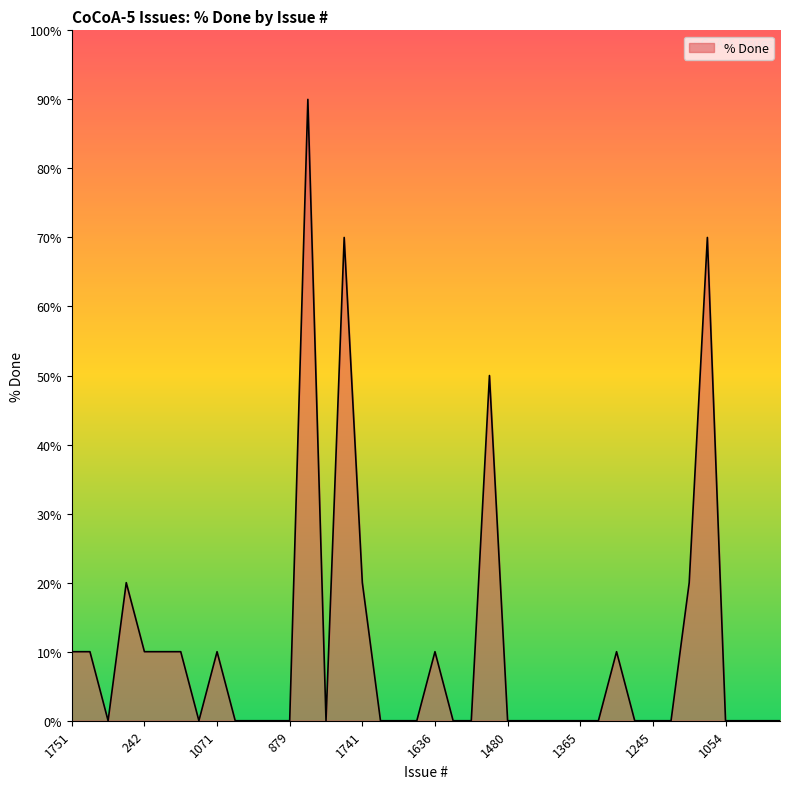

What is the difference between the second highest and second lowest values?

70